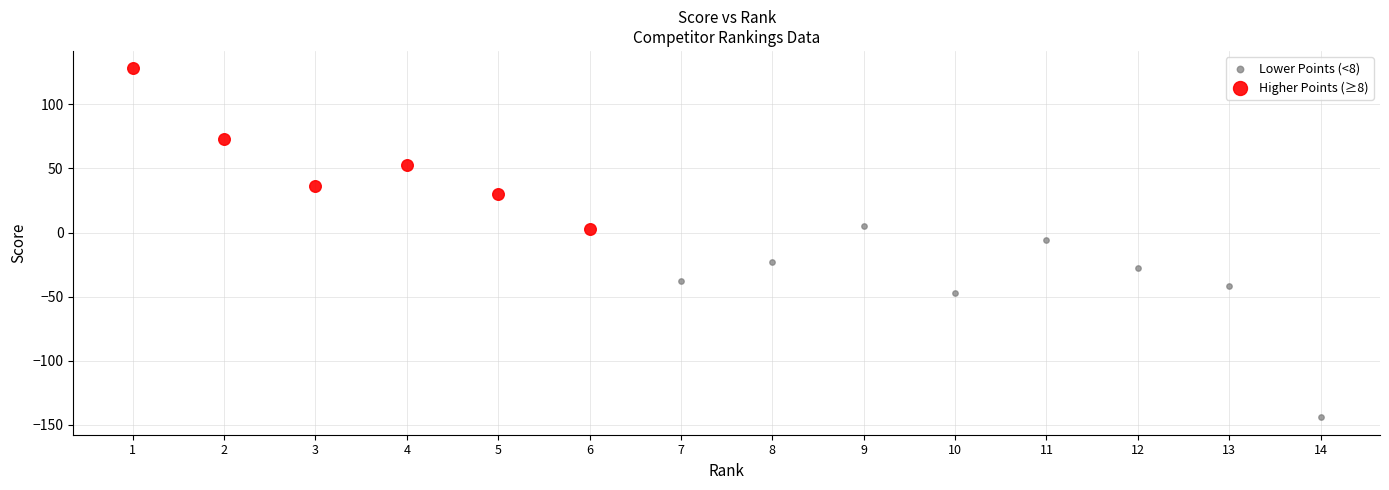

Which series has the largest Y range (max minus min)?

Lower Points (<8)